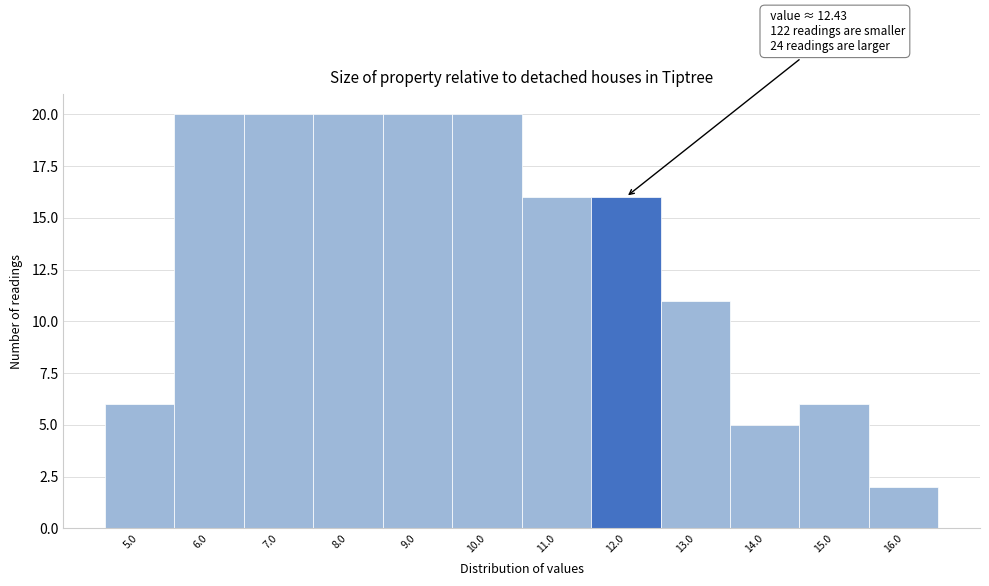

Reading left to right, transcribe all the data shown in this chart.

6	20	20	20	20	20	16	16	11	5	6	2